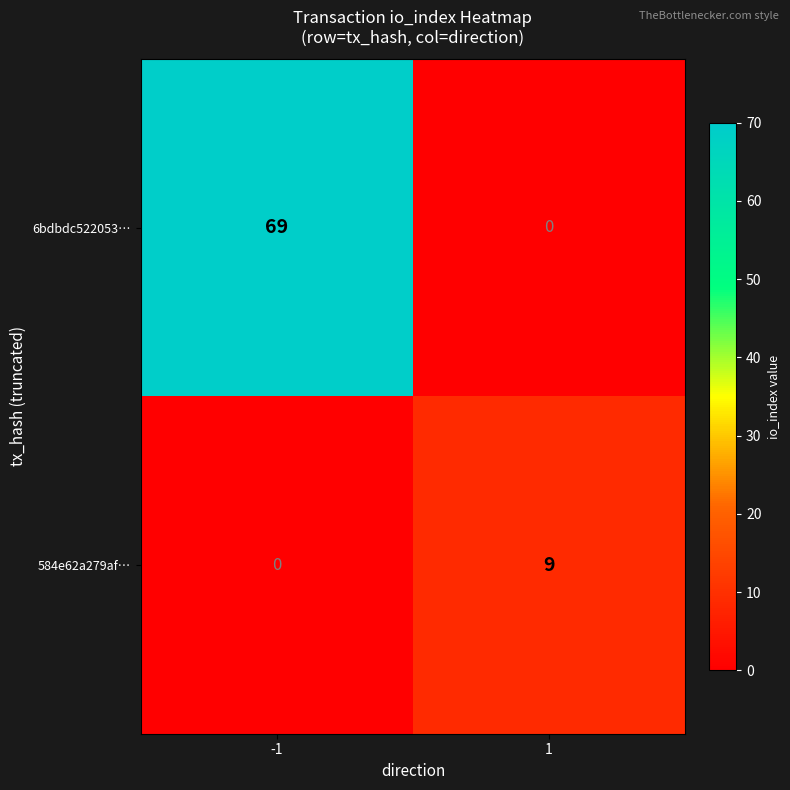

What is the sum of the 584e62a279af… values at 1 and -1?

9